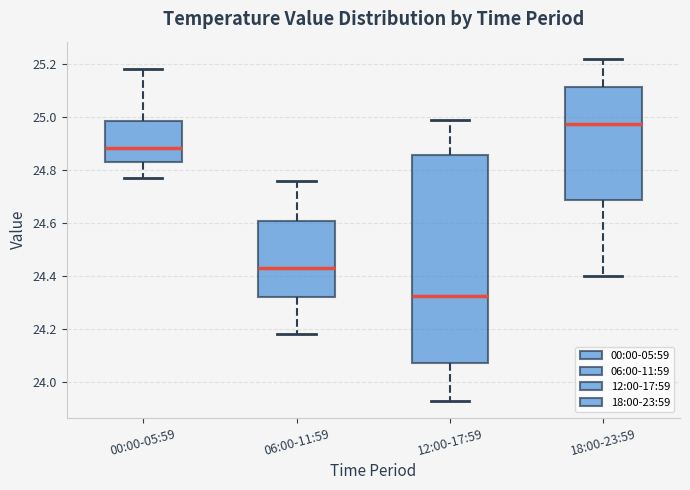

Reading left to right, read every box against the y-axis: the position of its median line, the range the box covers, and the ends of its whiskers. The values are not printed on the chart, so give them approximately, as read against the axis.

00:00-05:59: median 24.88, box 24.84 to 24.98, whiskers 24.78 to 25.18
06:00-11:59: median 24.44, box 24.32 to 24.60, whiskers 24.18 to 24.76
12:00-17:59: median 24.32, box 24.08 to 24.86, whiskers 23.94 to 25.00
18:00-23:59: median 24.98, box 24.68 to 25.12, whiskers 24.40 to 25.22